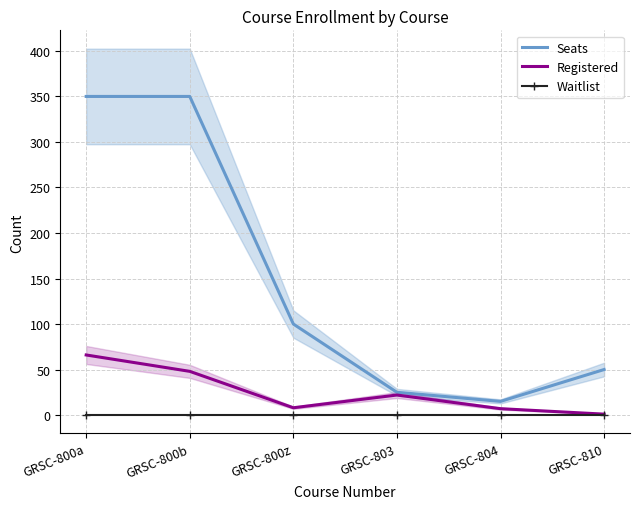

Reading right to left, what are all the values shown in this chart?

Seats: 50	15	25	100	350	350
Registered: 1	7	22	8	48	66
Waitlist: 0	0	0	0	0	0